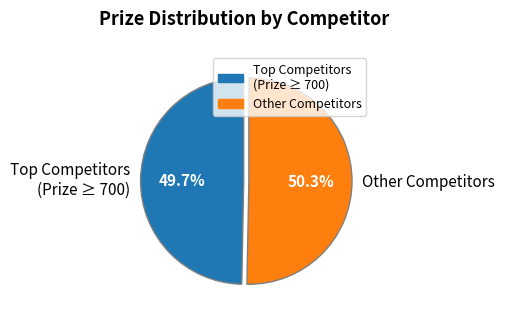

What portion of the pie excludes Other Competitors?

49.7%